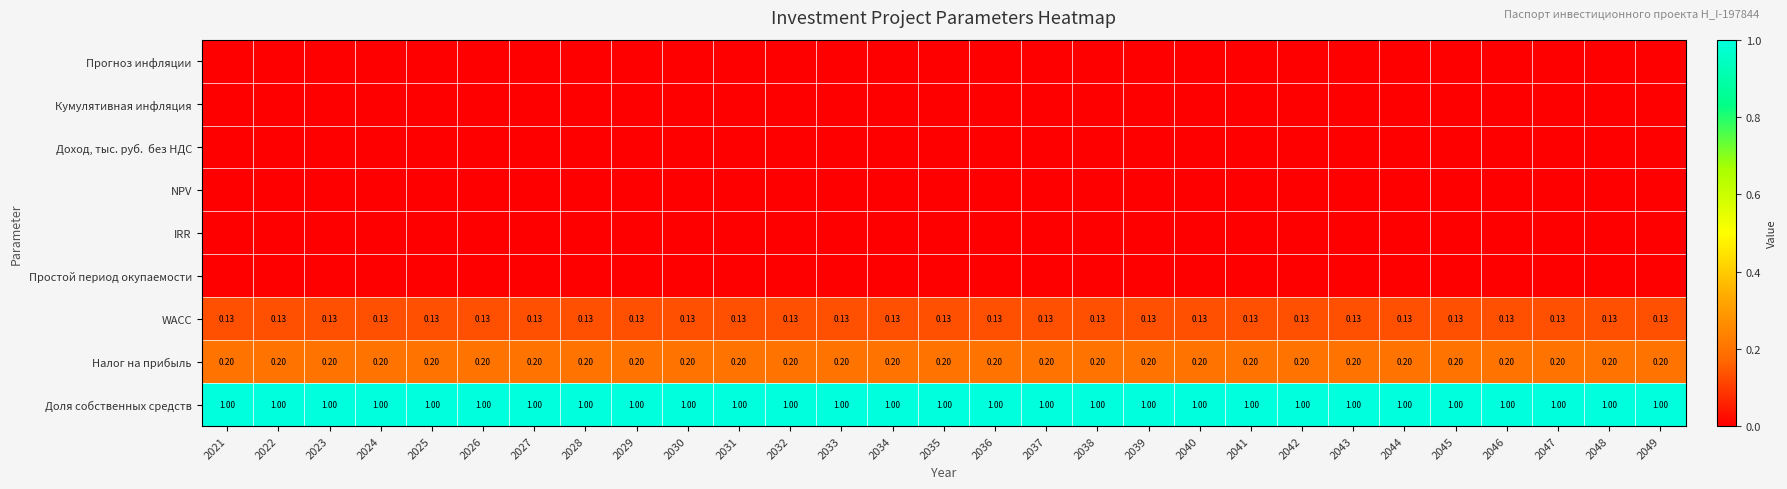

Rank the series by their maximum value, from lowest to highest.

Прогноз инфляции, Кумулятивная инфляция, Доход, тыс. руб. без НДС, NPV, IRR, Простой период окупаемости, WACC, Налог на прибыль, Доля собственных средств